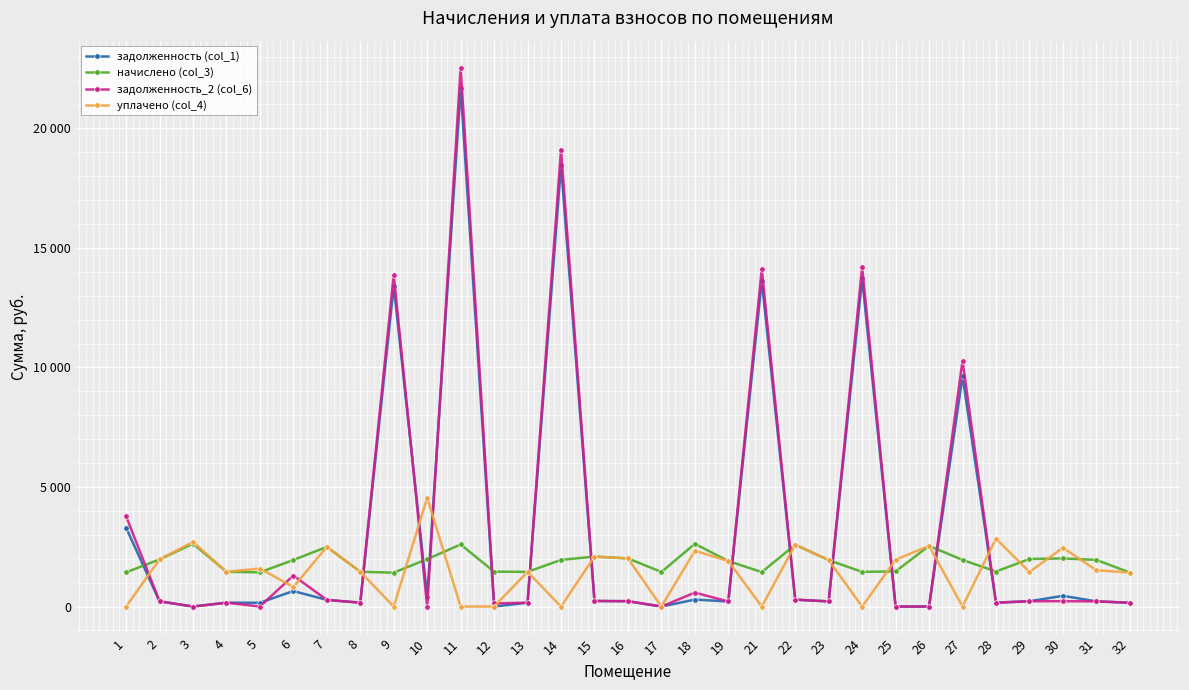

What is the total value across all series at 4?

3233.0